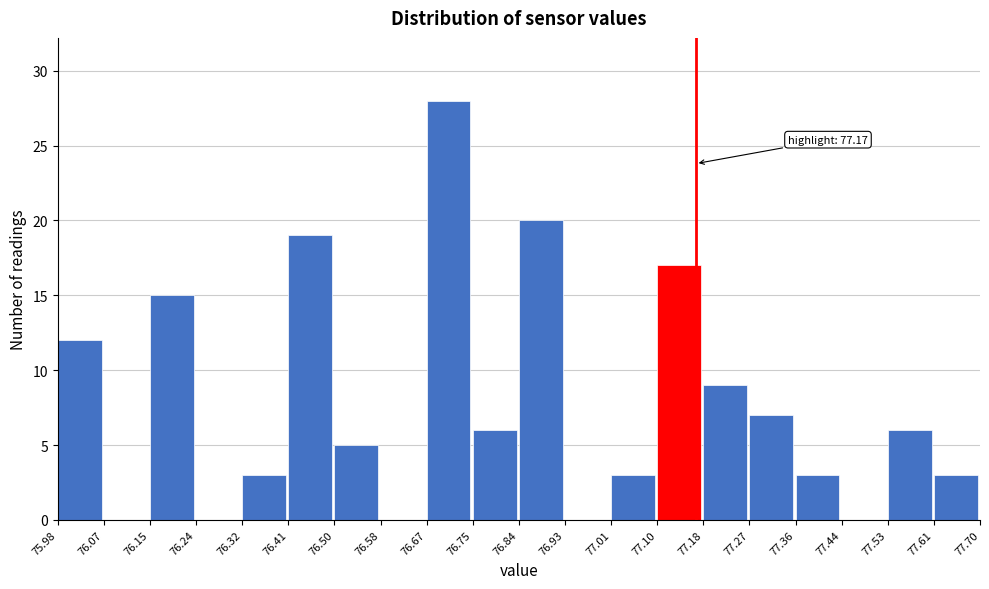

Over which range of the x-axis is the bar tallest?

76.67 to 76.75